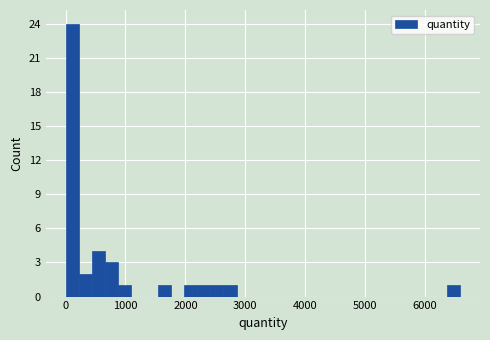

Read against the x-axis, roughly where is the centre of the tallest bar?

100